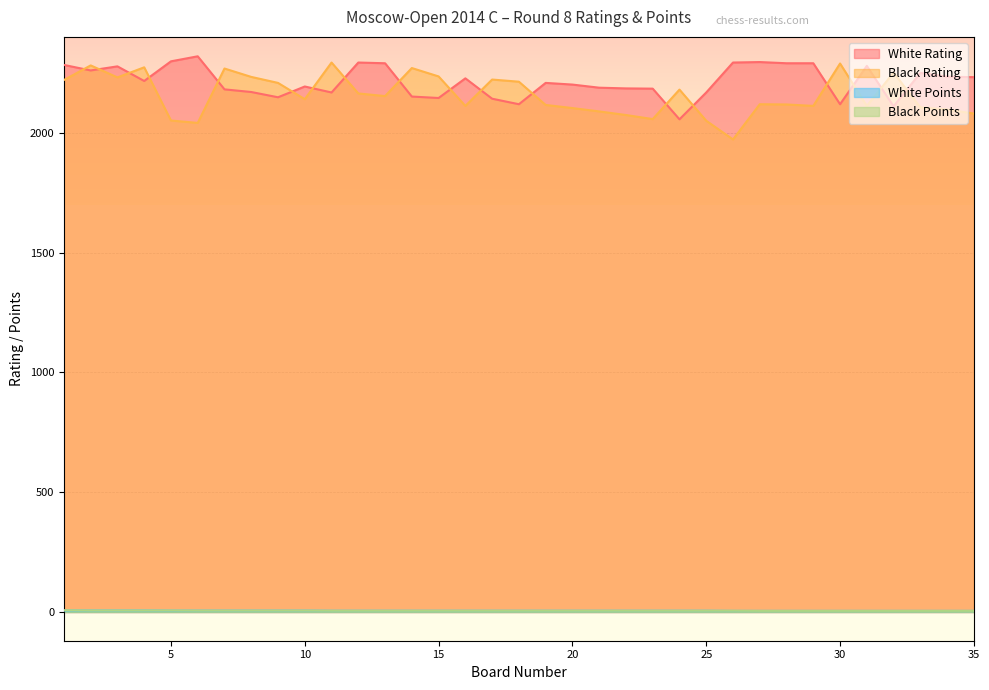

What is the smallest value displayed?

4.5